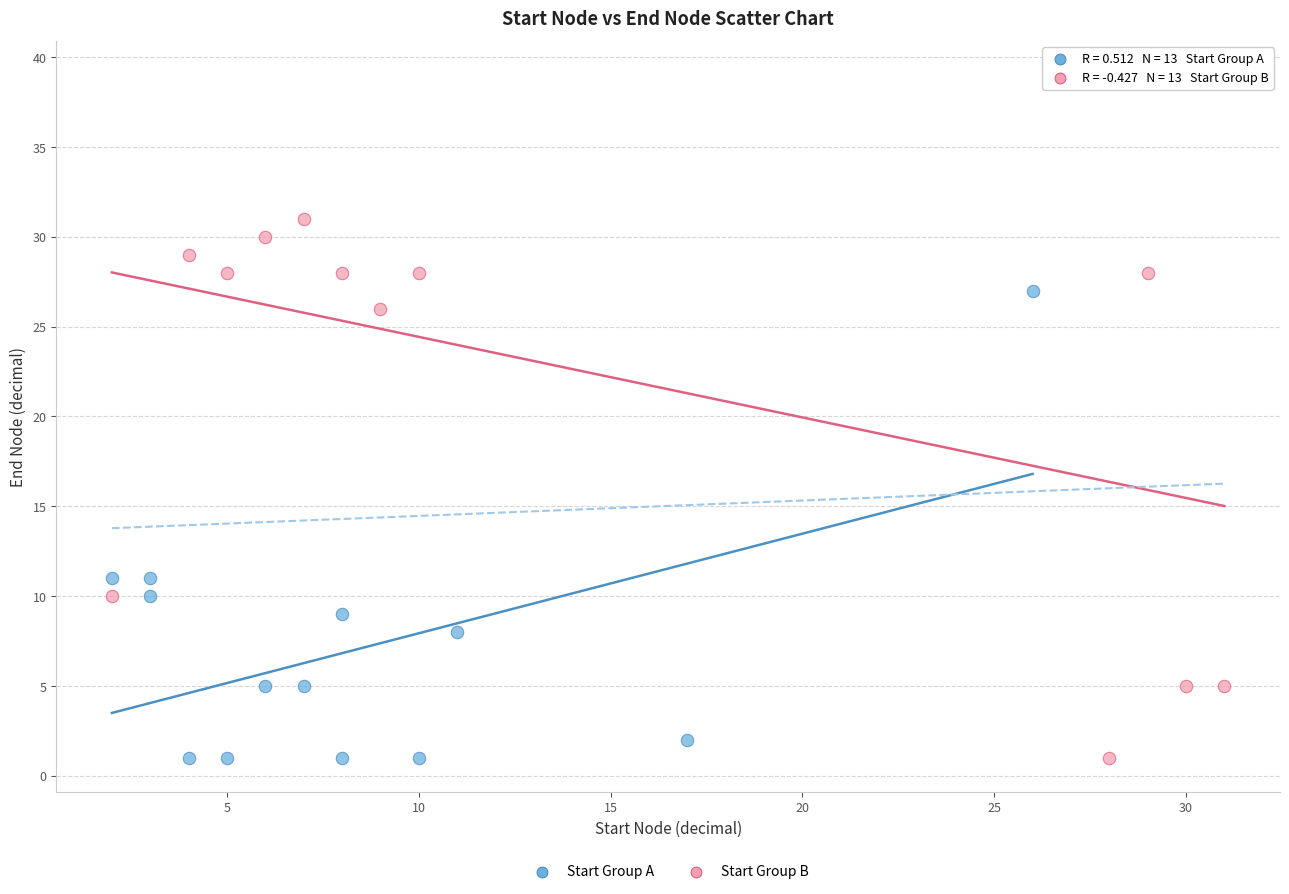

Which series has the widest spread of Y values?

Start Group B